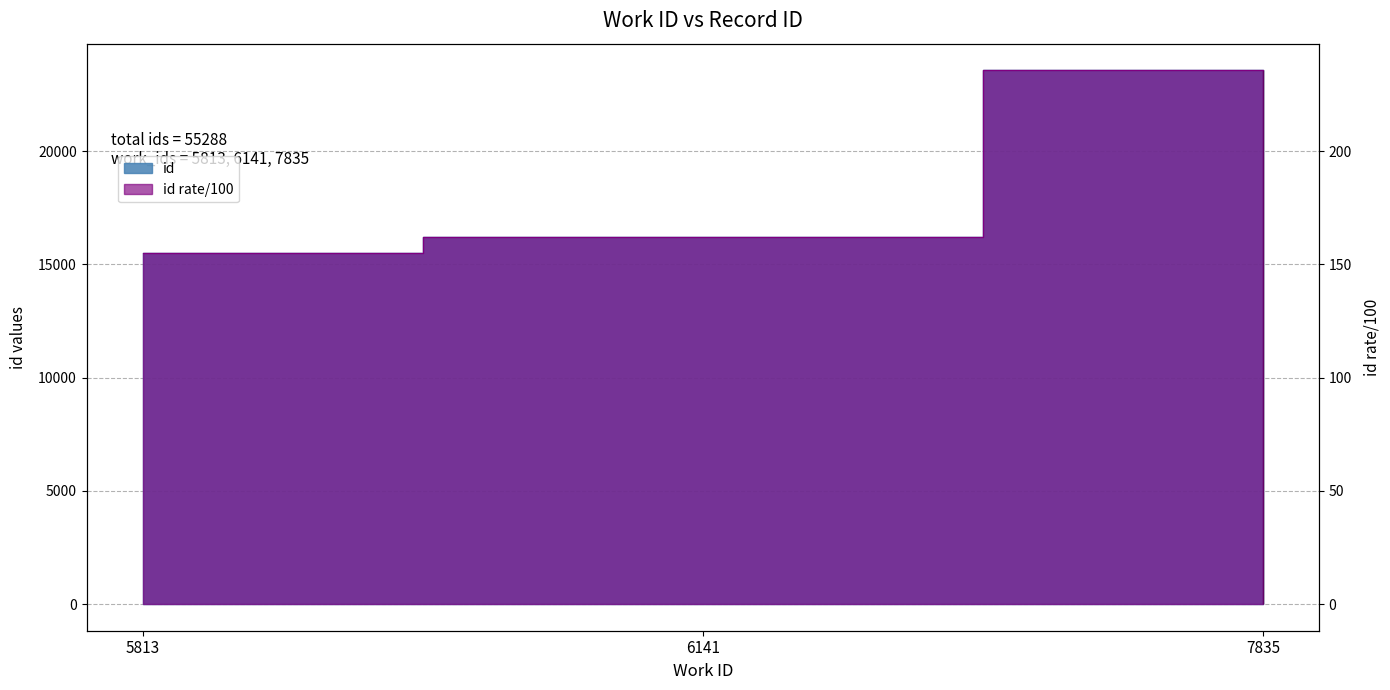

How many lines are shown in the chart?

1